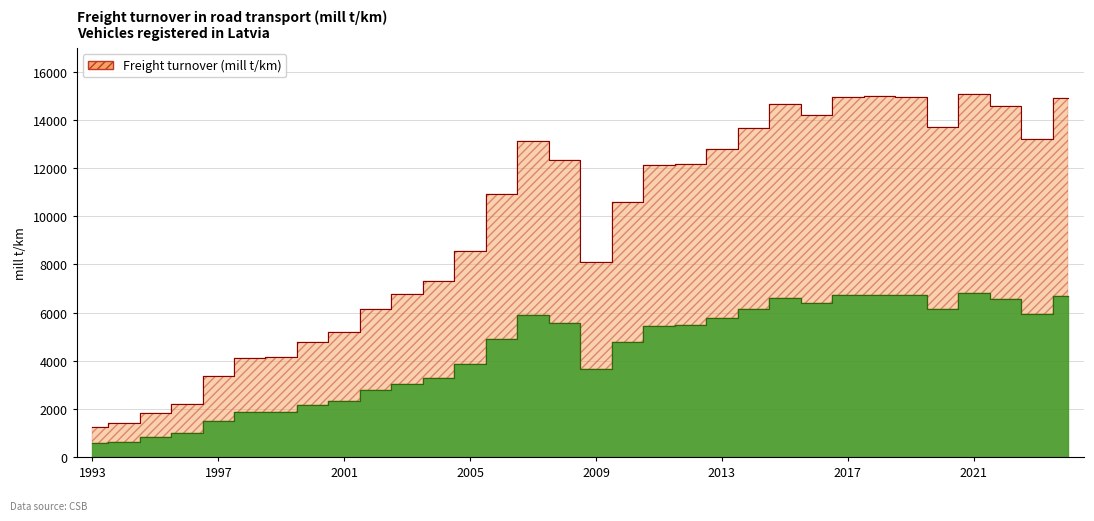

True or false: there are more than 0 points higher than both neighbors.

True